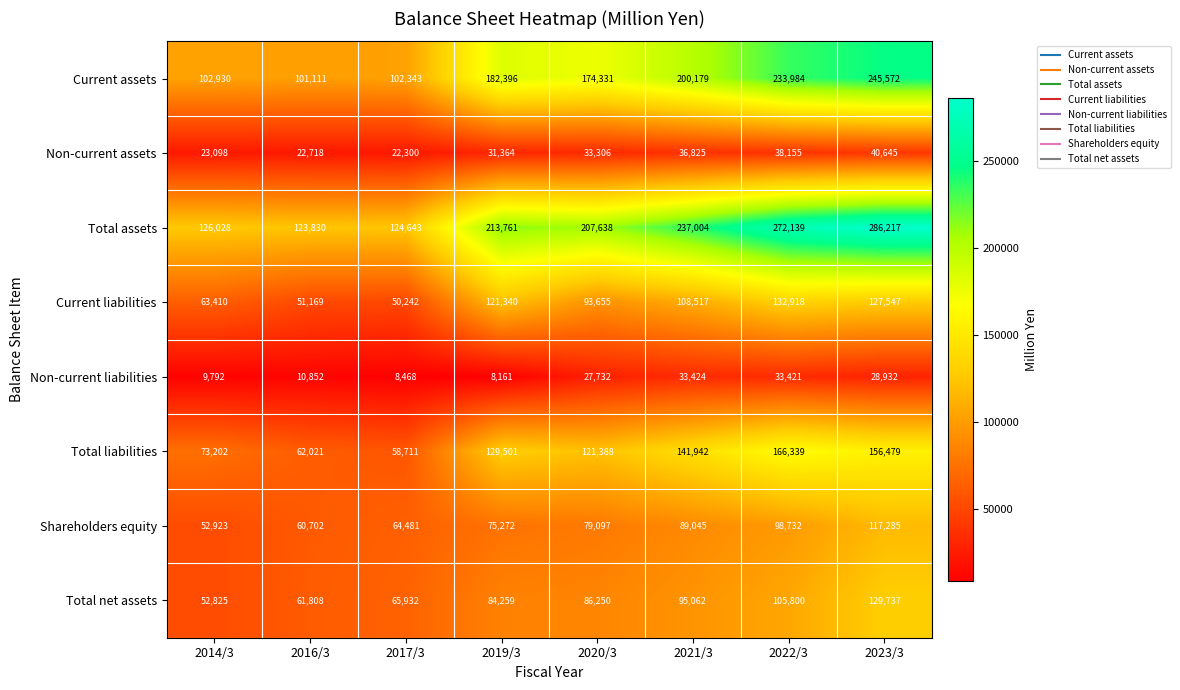

Which series has the widest spread of values?

Total assets